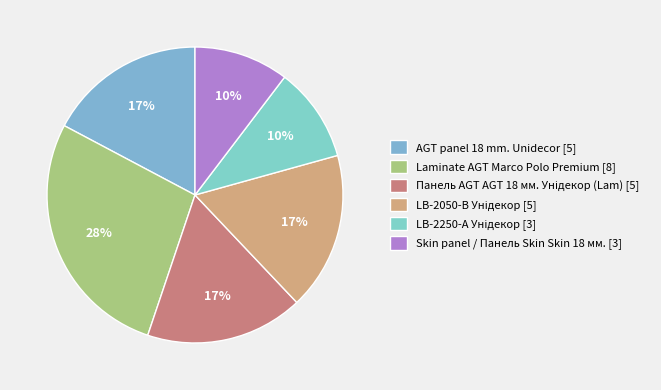

To the nearest percent, what percentage of the pie is LB-2250-А Унідекор?

10%